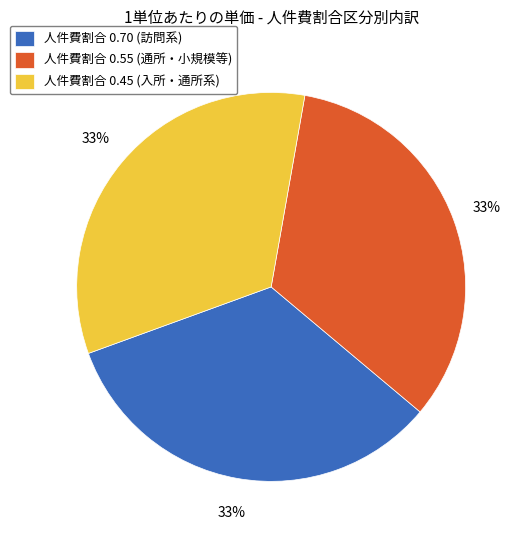

The 人件費割合 0.70 (訪問系) slice represents 33% of the pie. True or false?

True